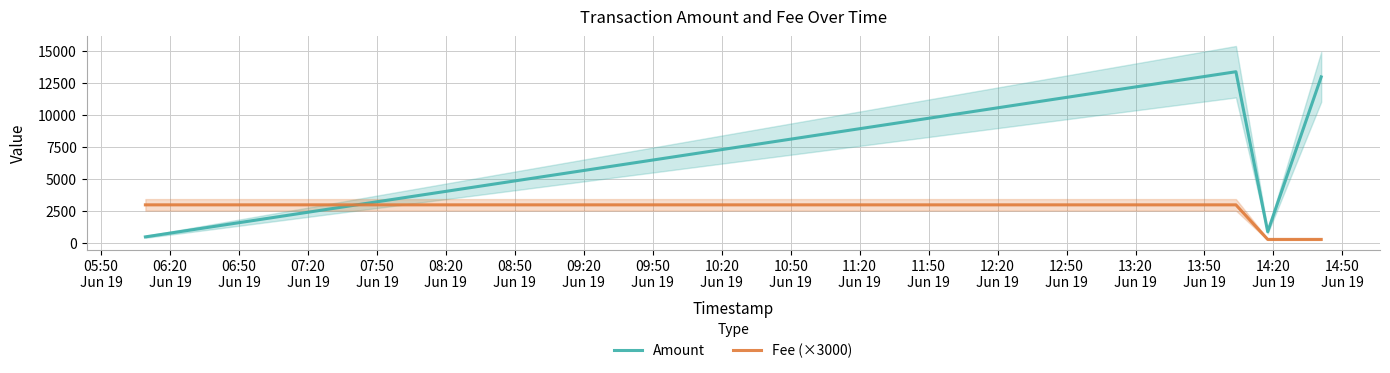

True or false: Amount and Fee (×3000) cross at least once.

True